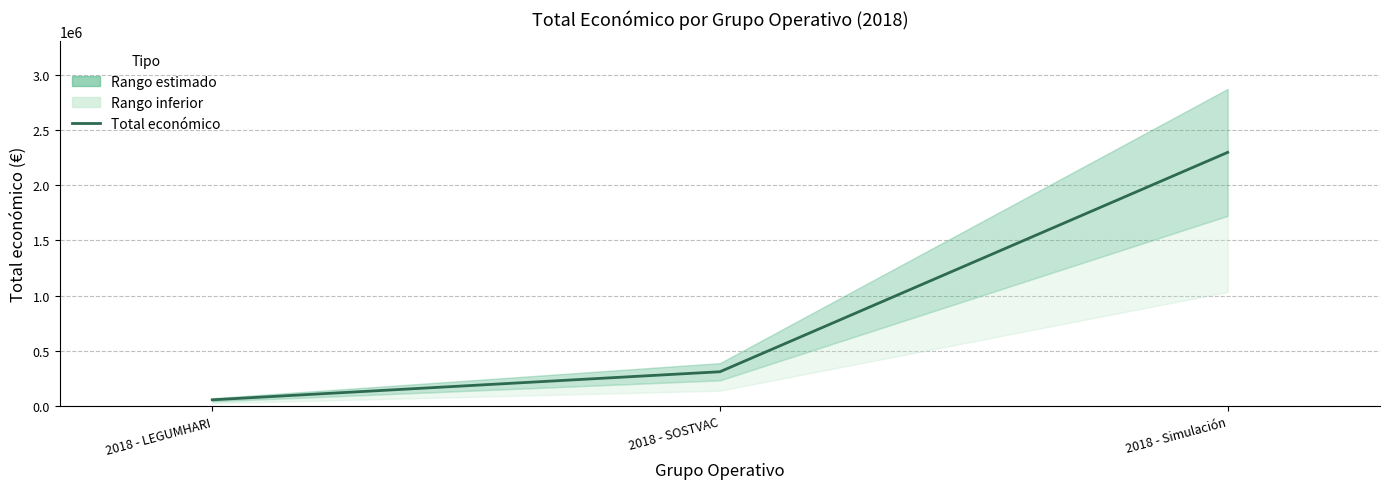

What is the label of the 2nd point from the left?

2018 - SOSTVAC